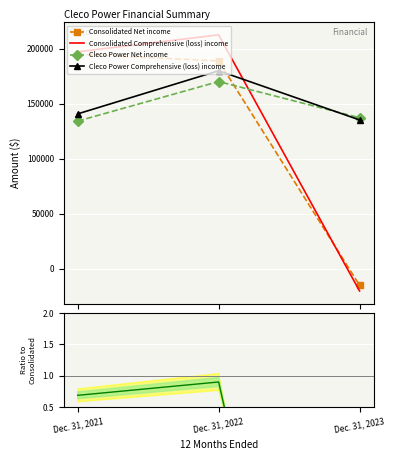

What is the sum of the Cleco Power / Consolidated Net income values at Dec. 31, 2023 and Dec. 31, 2021?

-8.3